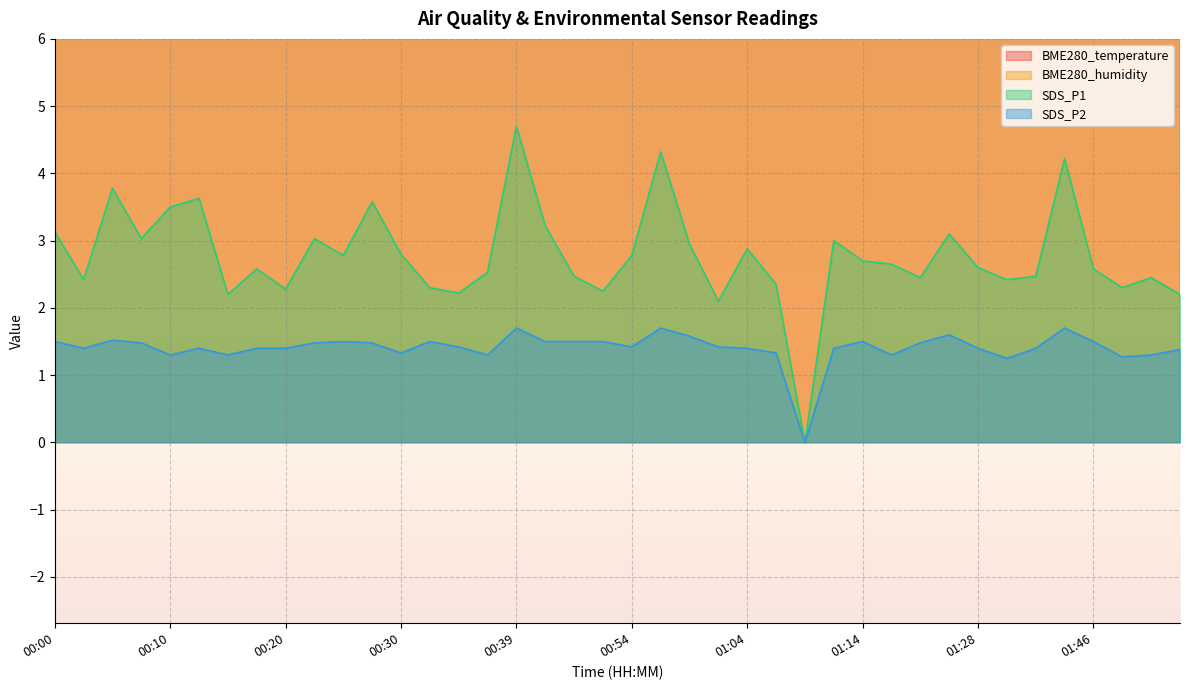

At which label does BME280_humidity reach its peak?

00:39